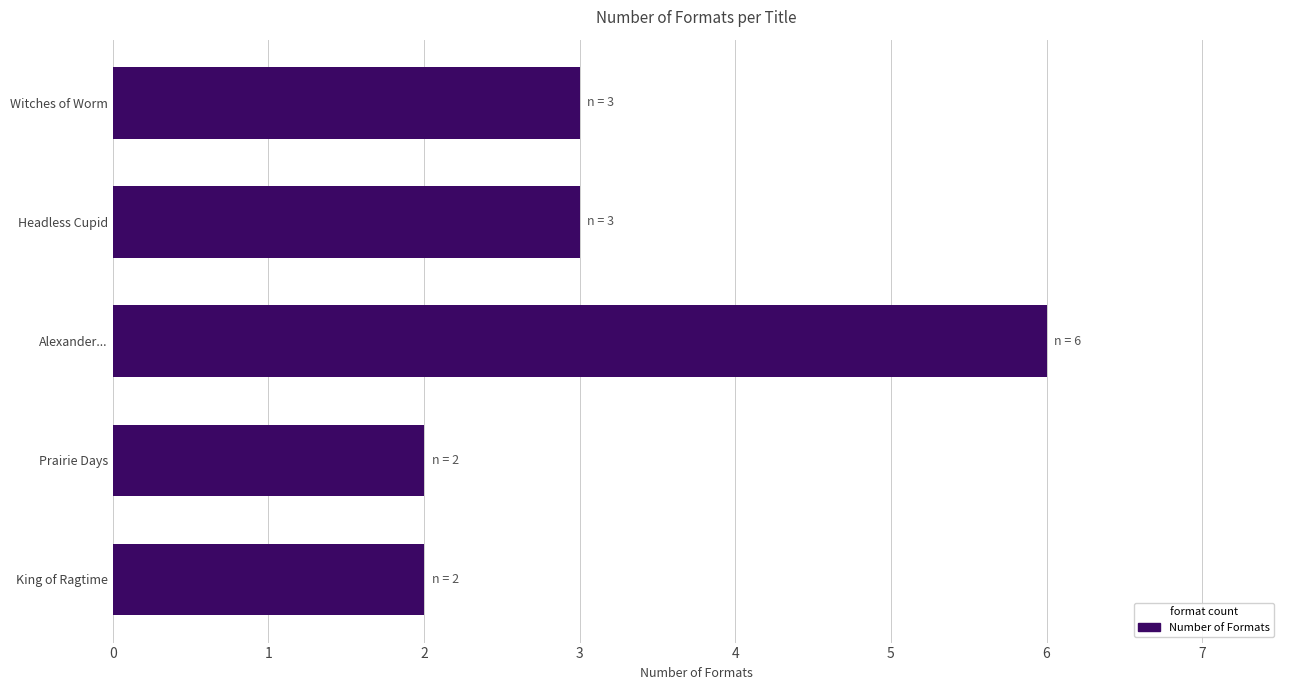

Which category has the highest value across all series?

Alexander...